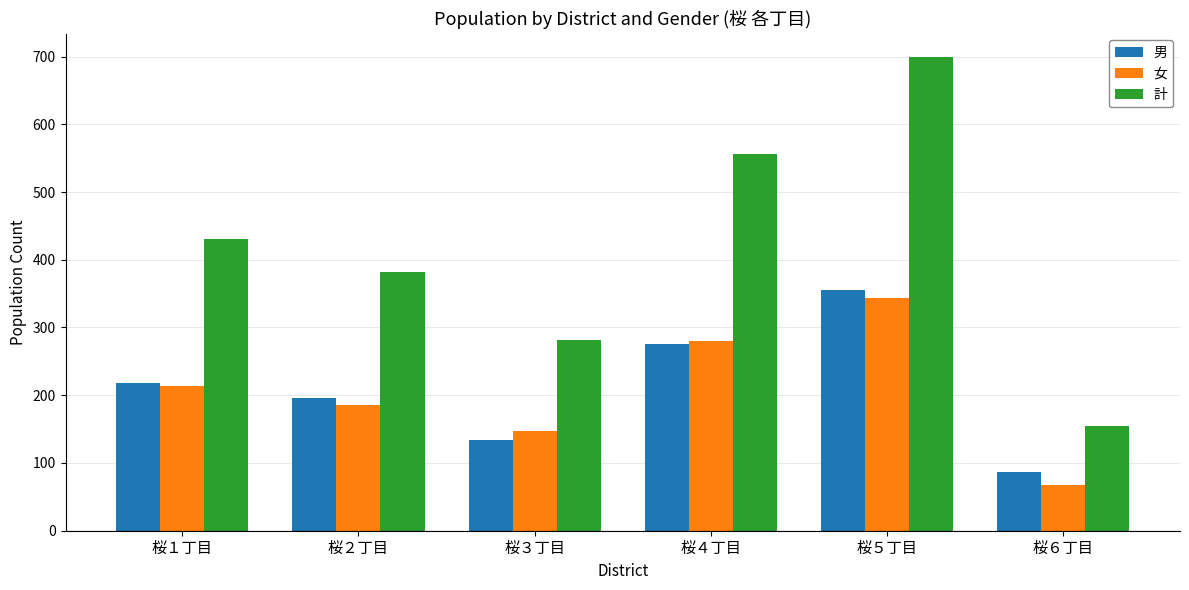

List the labels in order of 男 value, smallest first.

桜６丁目, 桜３丁目, 桜２丁目, 桜１丁目, 桜４丁目, 桜５丁目